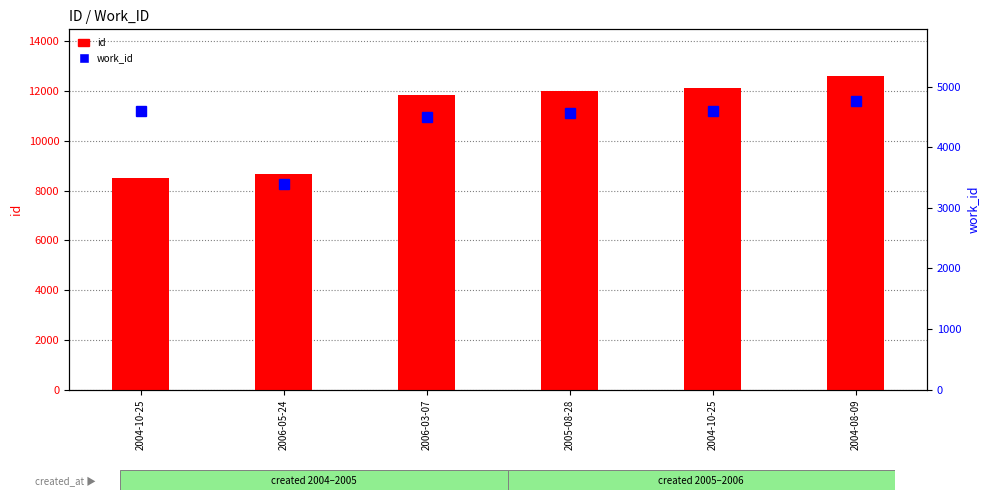

Rank the series at 2004-10-25 from lowest to highest value.

work_id, id